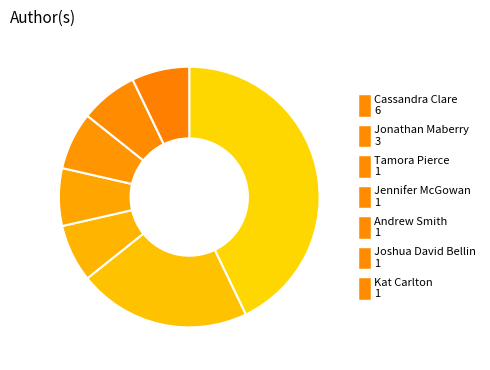

Count the number of slices in the pie.

7